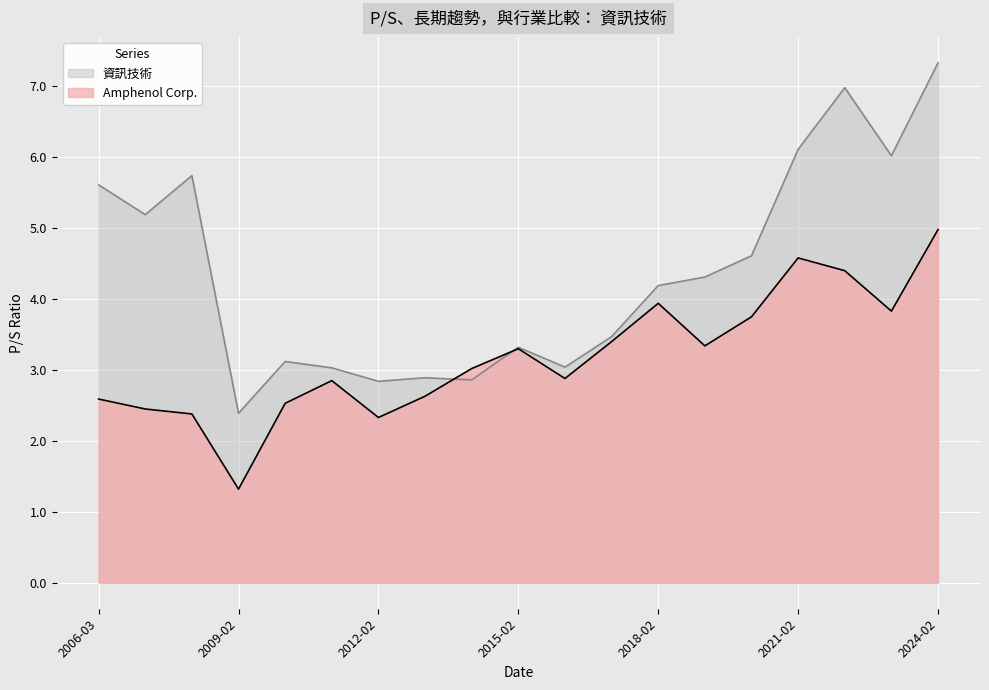

What are all the series names shown in the legend?

資訊技術, Amphenol Corp.